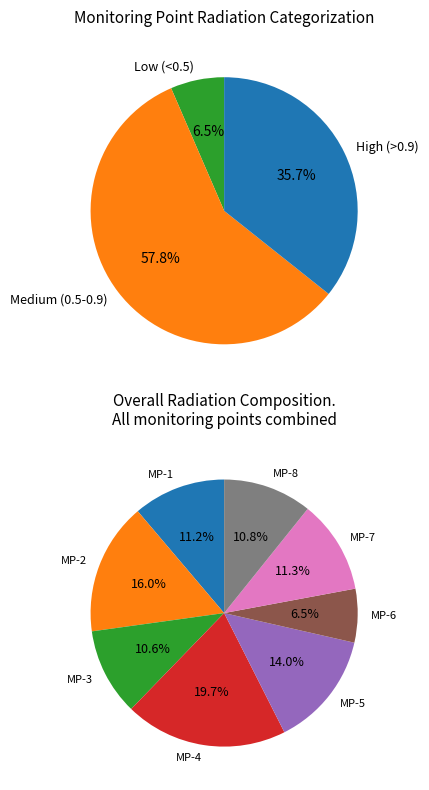

Between MP-5 and MP-6, which is larger?

MP-5